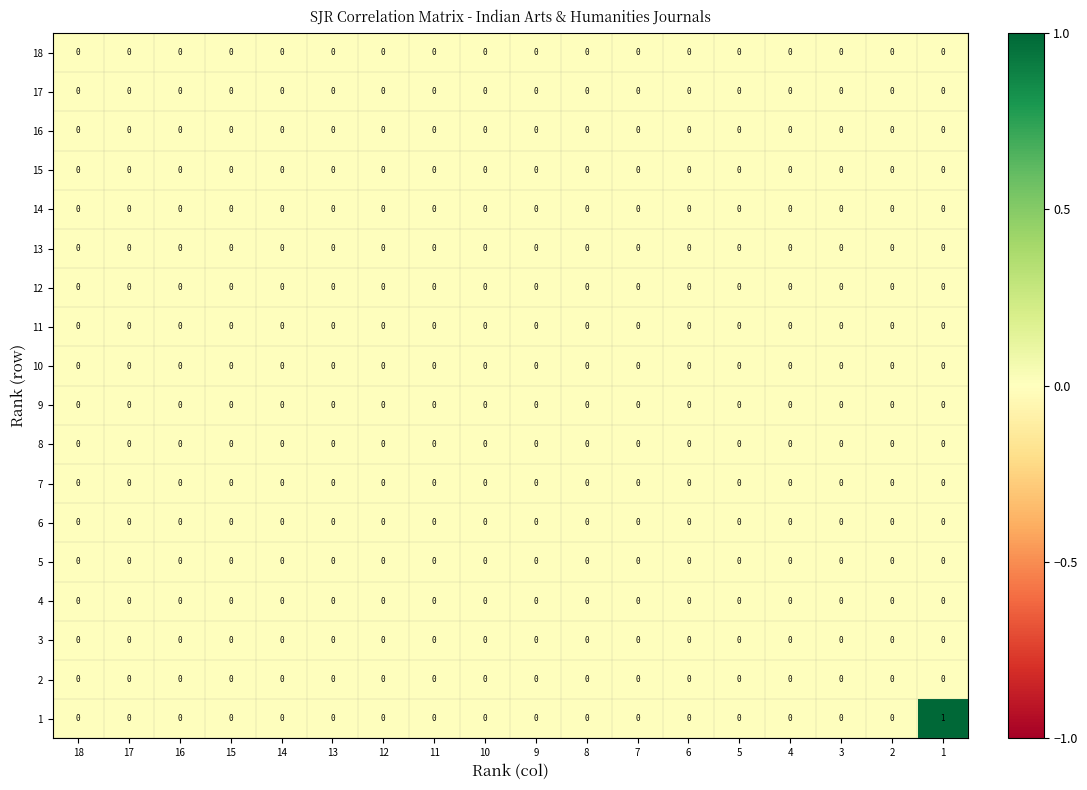

What is the spread (max minus min) of values at 1?

1